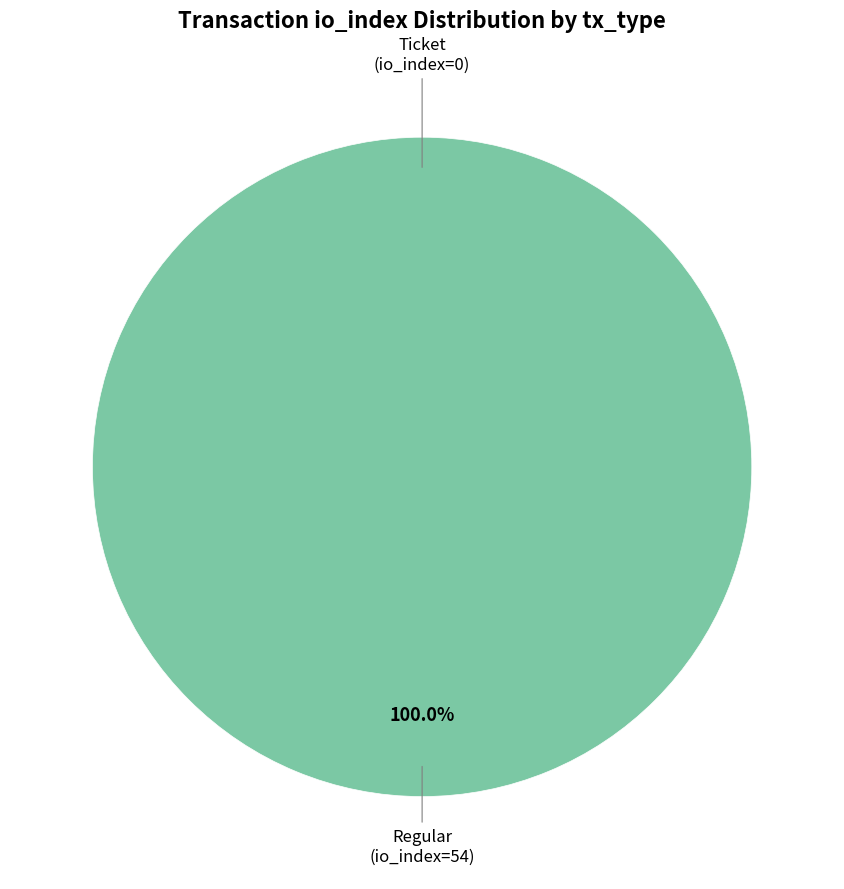

What percentage do Ticket (io_index=0) and Regular (io_index=54) together represent?

100.0%